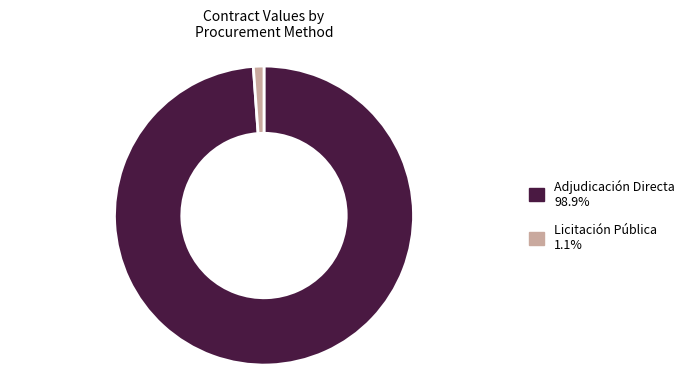

Is there any slice that represents more than half of the pie?

Yes